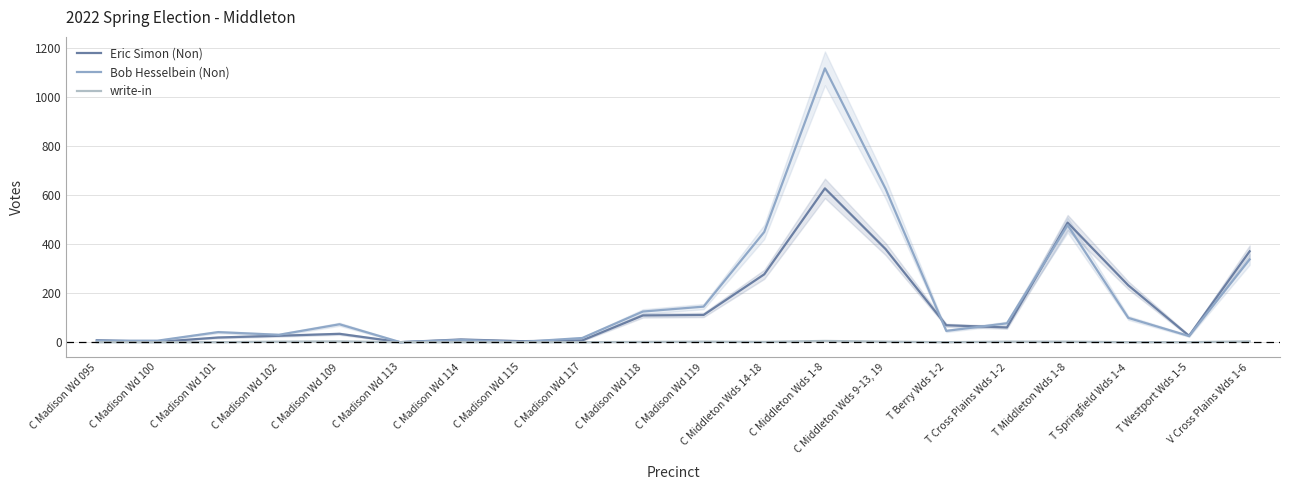

What is the average value of the Bob Hesselbein (Non) series?

186